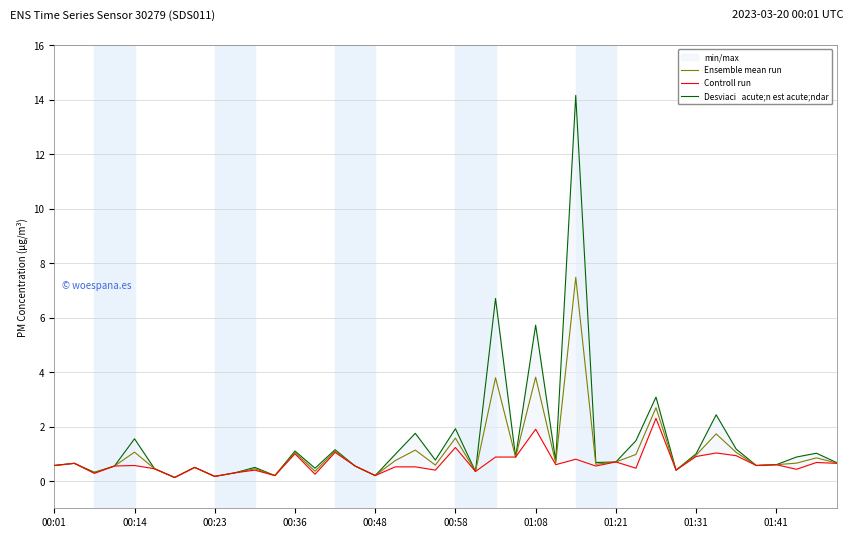

What is the average value of the Controll run series?

0.7